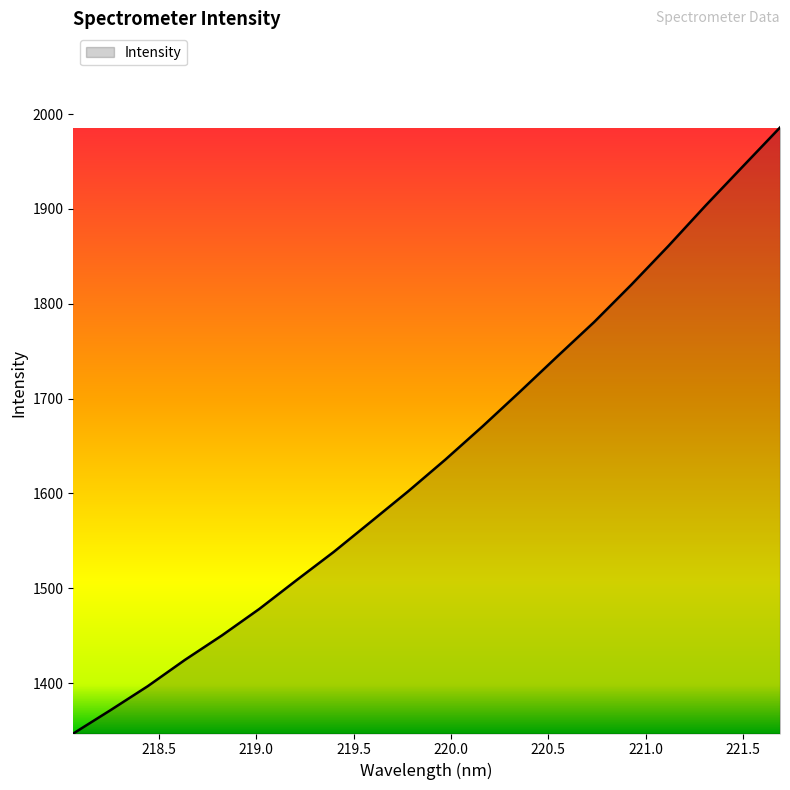

What is the difference between the maximum and minimum values?

638.9